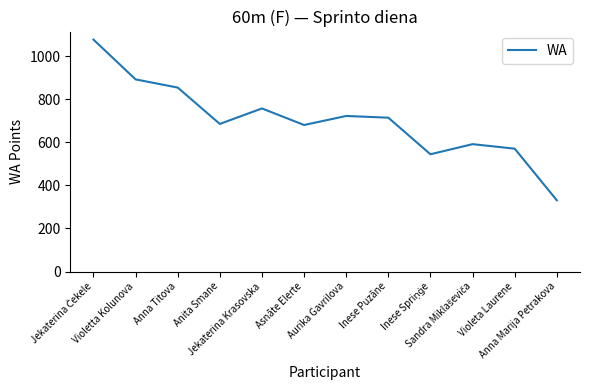

What is the difference between the maximum and minimum values?

747